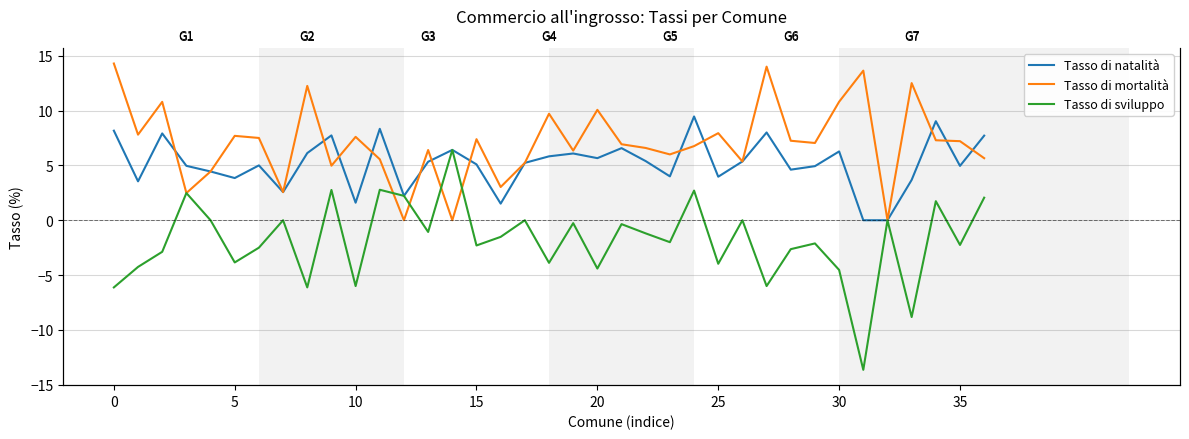

What are all the series names shown in the legend?

Tasso di natalità, Tasso di mortalità, Tasso di sviluppo